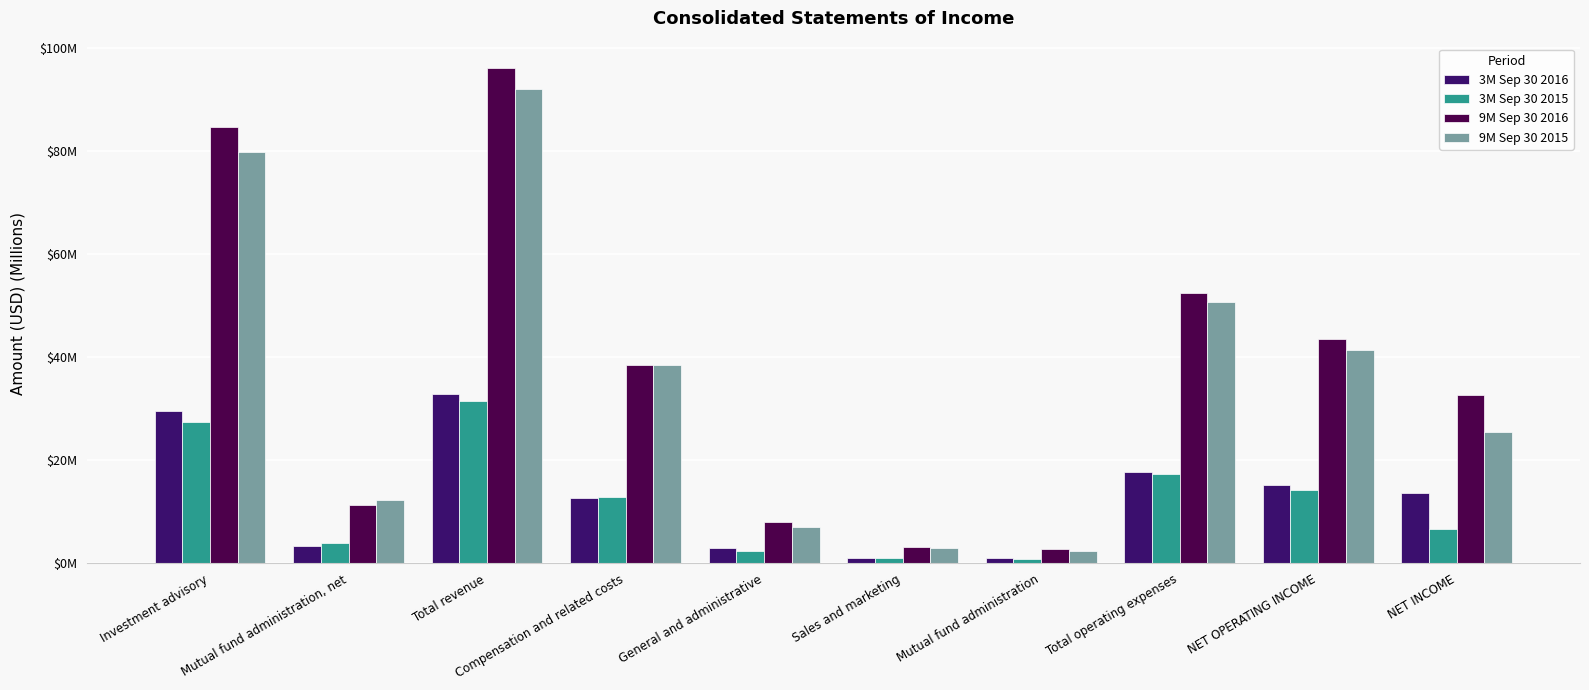

What is the label of the 5th bar from the left?

General and administrative